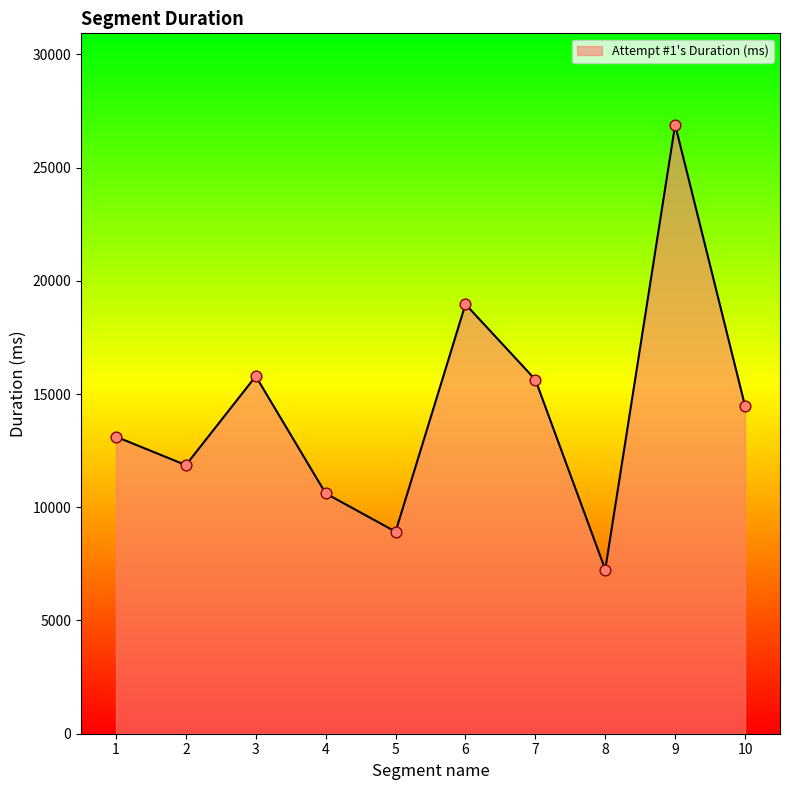

What is the change in value from 2 to 4?

-1249